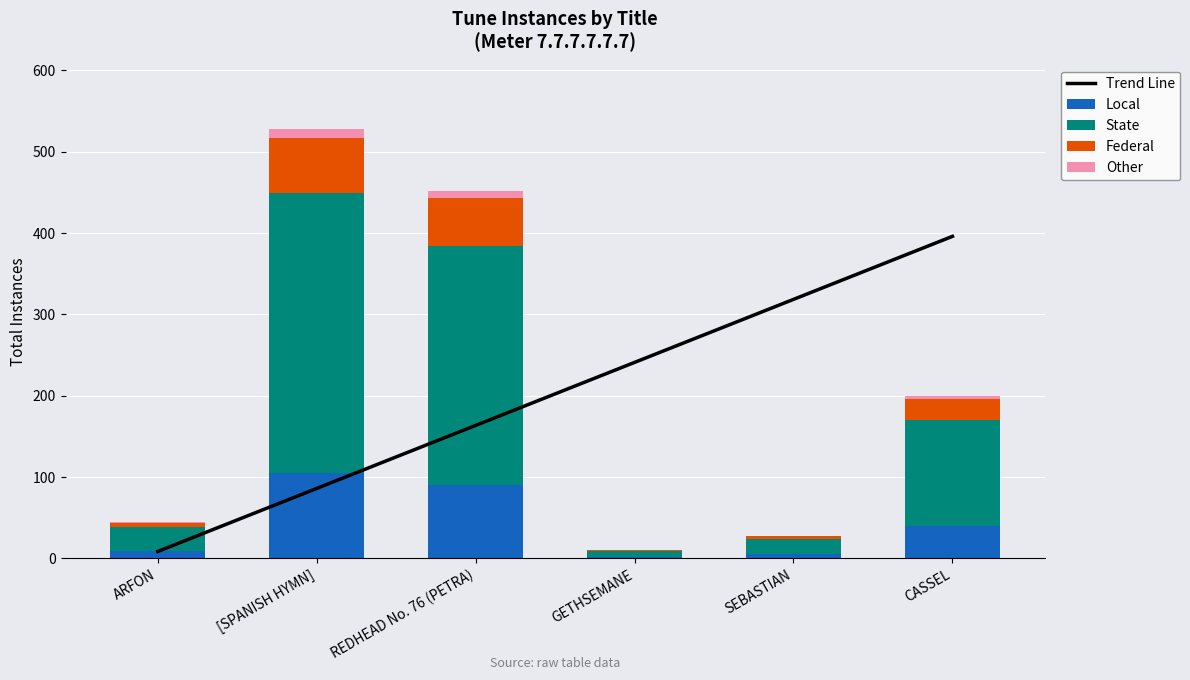

What is the sum of all Local values?

252.6